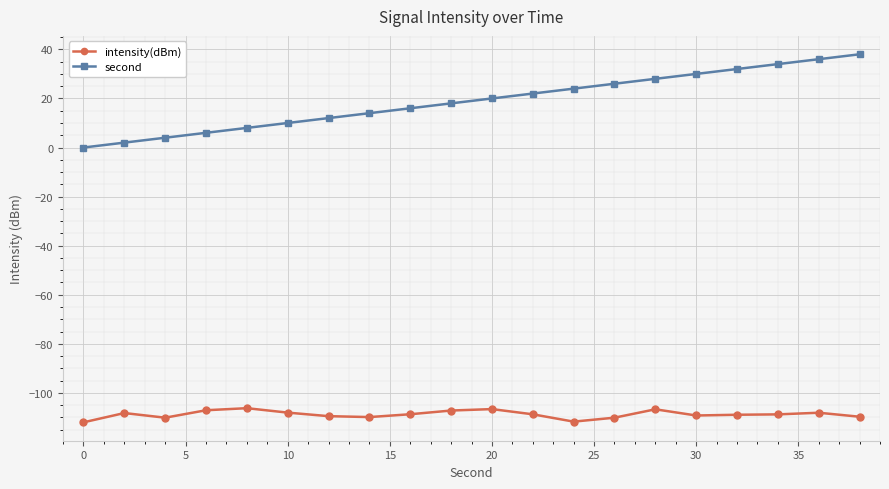

True or false: second has more than 1 interior local peaks.

False